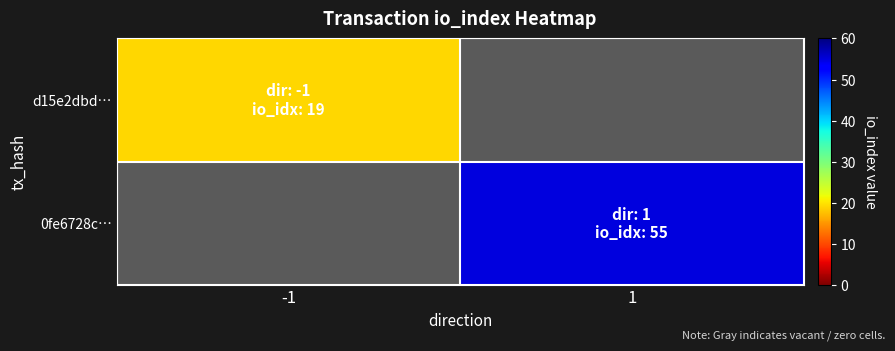

How many categories are shown in the chart?

2